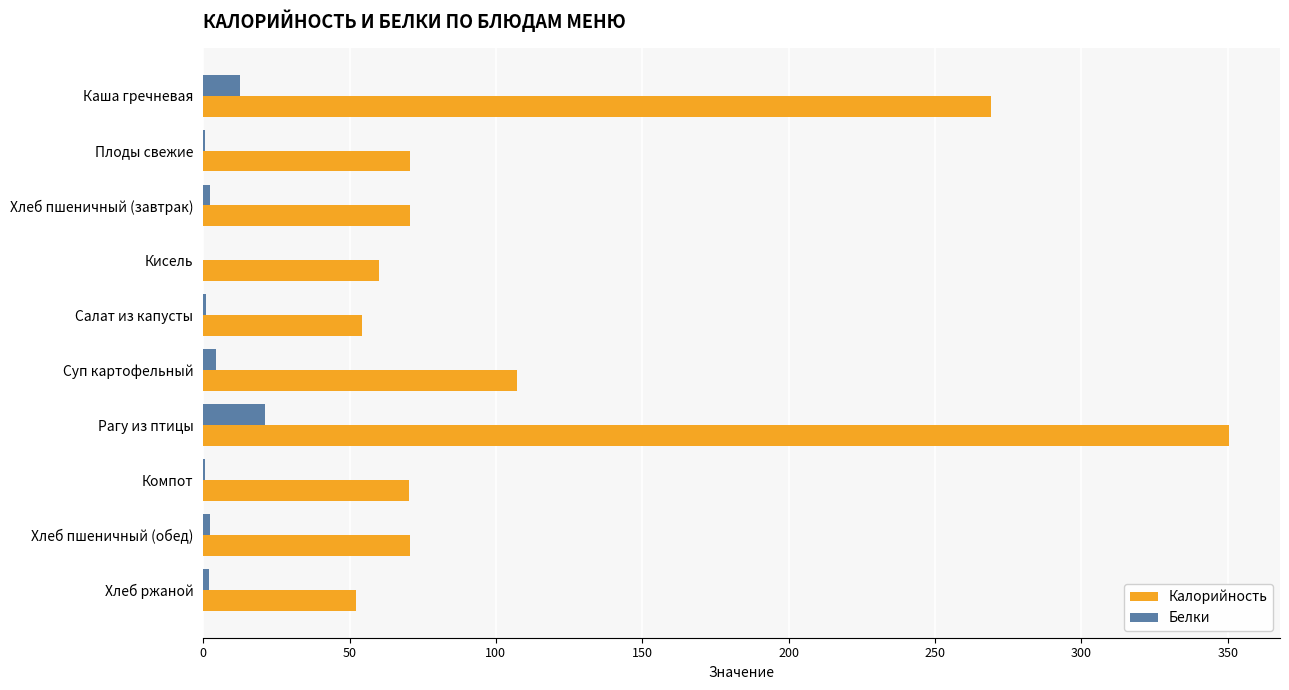

Is the value of Белки at Рагу из птицы greater than the value of Калорийность at Плоды свежие?

No